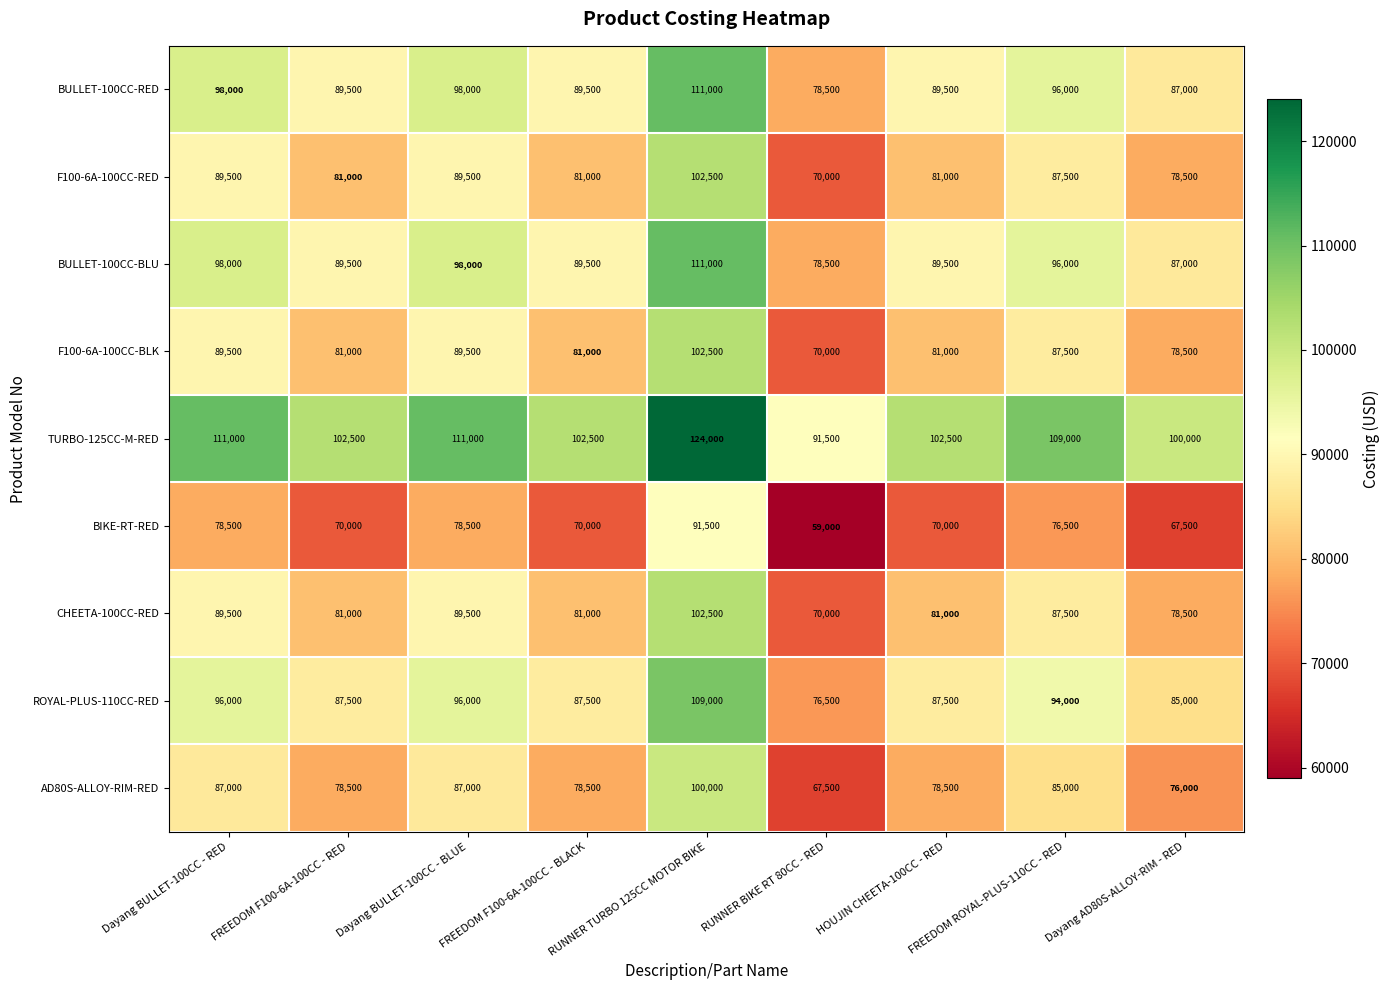

How many data points in ROYAL-PLUS-110CC-RED are less than 87500?

2